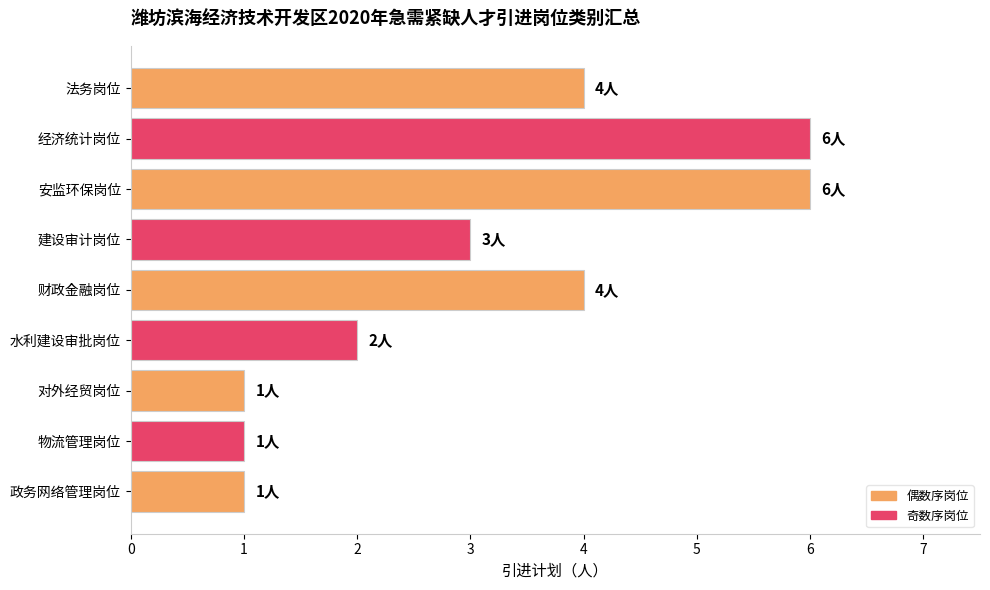

What is the sum of all values?

28